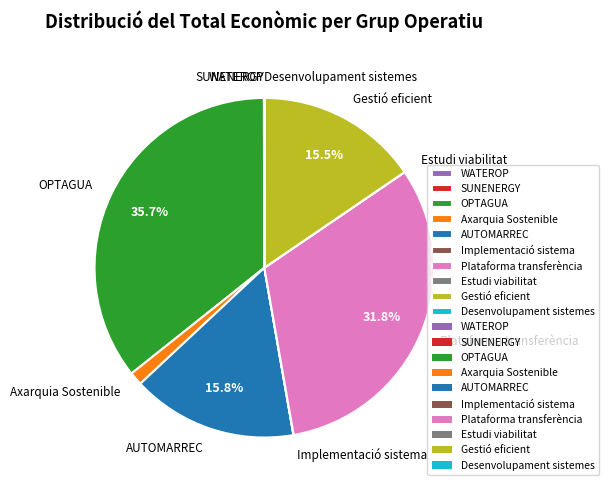

Is there any slice that represents more than half of the pie?

No